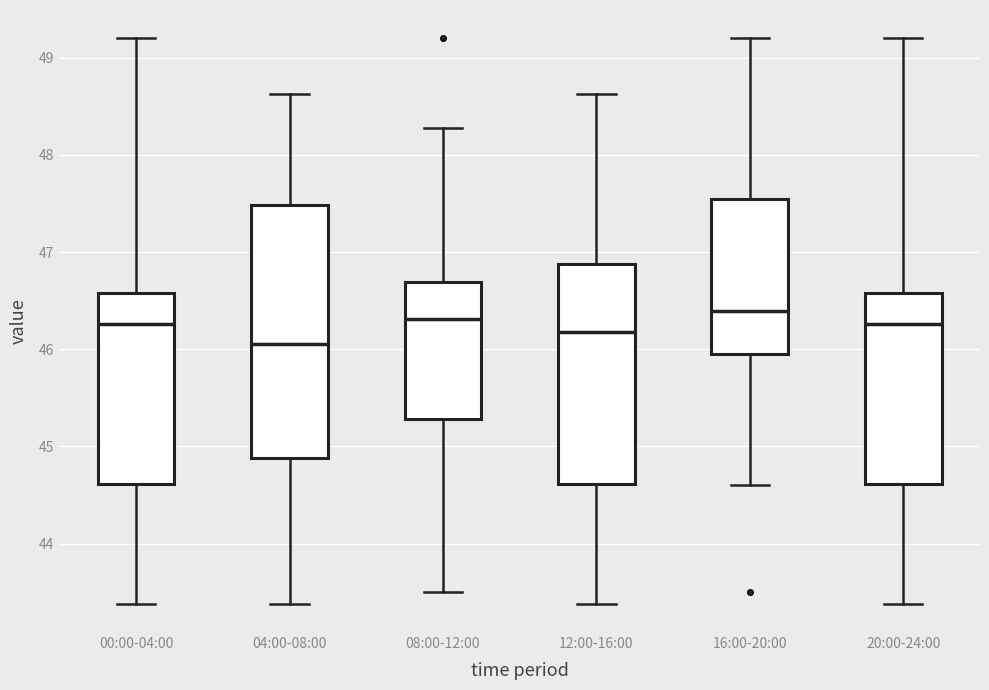

Reading left to right, transcribe this box plot: for each box, give where its median line is, the range the box spans, and where its two whiskers end, as read against the y-axis. The values are not printed on the chart, so give them approximately, as read against the axis.

00:00-04:00: median 46.3, box 44.6 to 46.6, whiskers 43.4 to 49.2
04:00-08:00: median 46.1, box 44.9 to 47.5, whiskers 43.4 to 48.6
08:00-12:00: median 46.3, box 45.3 to 46.7, whiskers 43.5 to 48.3
12:00-16:00: median 46.2, box 44.6 to 46.9, whiskers 43.4 to 48.6
16:00-20:00: median 46.4, box 45.9 to 47.5, whiskers 44.6 to 49.2
20:00-24:00: median 46.3, box 44.6 to 46.6, whiskers 43.4 to 49.2